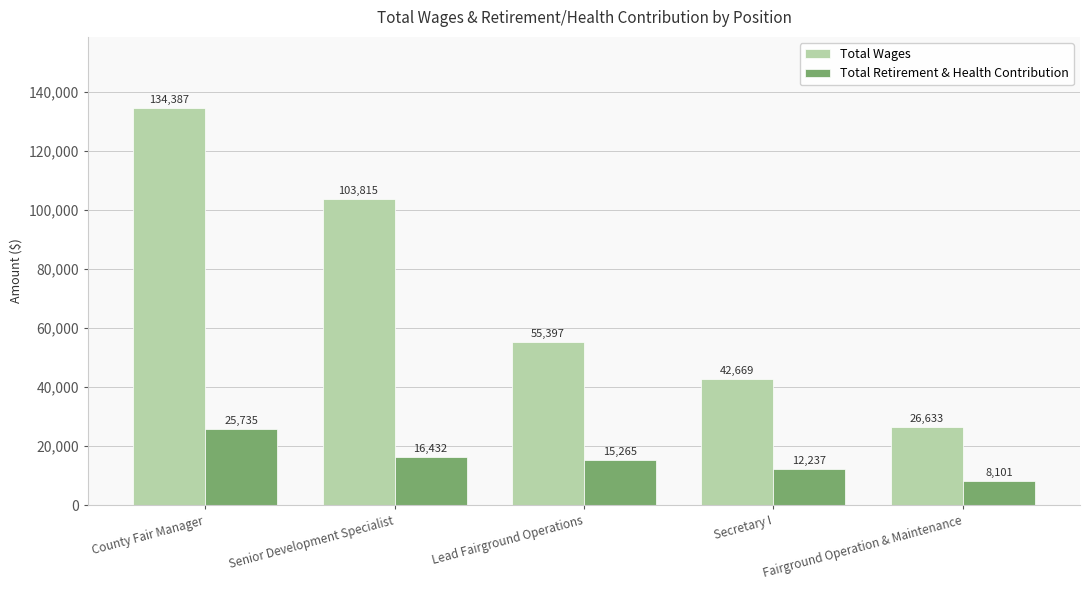

At which category is the sum across all series the highest?

County Fair Manager